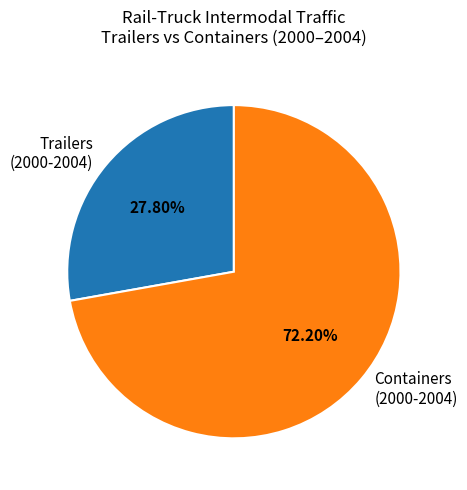

Combined, do Trailers (2000-2004) and Containers (2000-2004) account for over 50%?

Yes